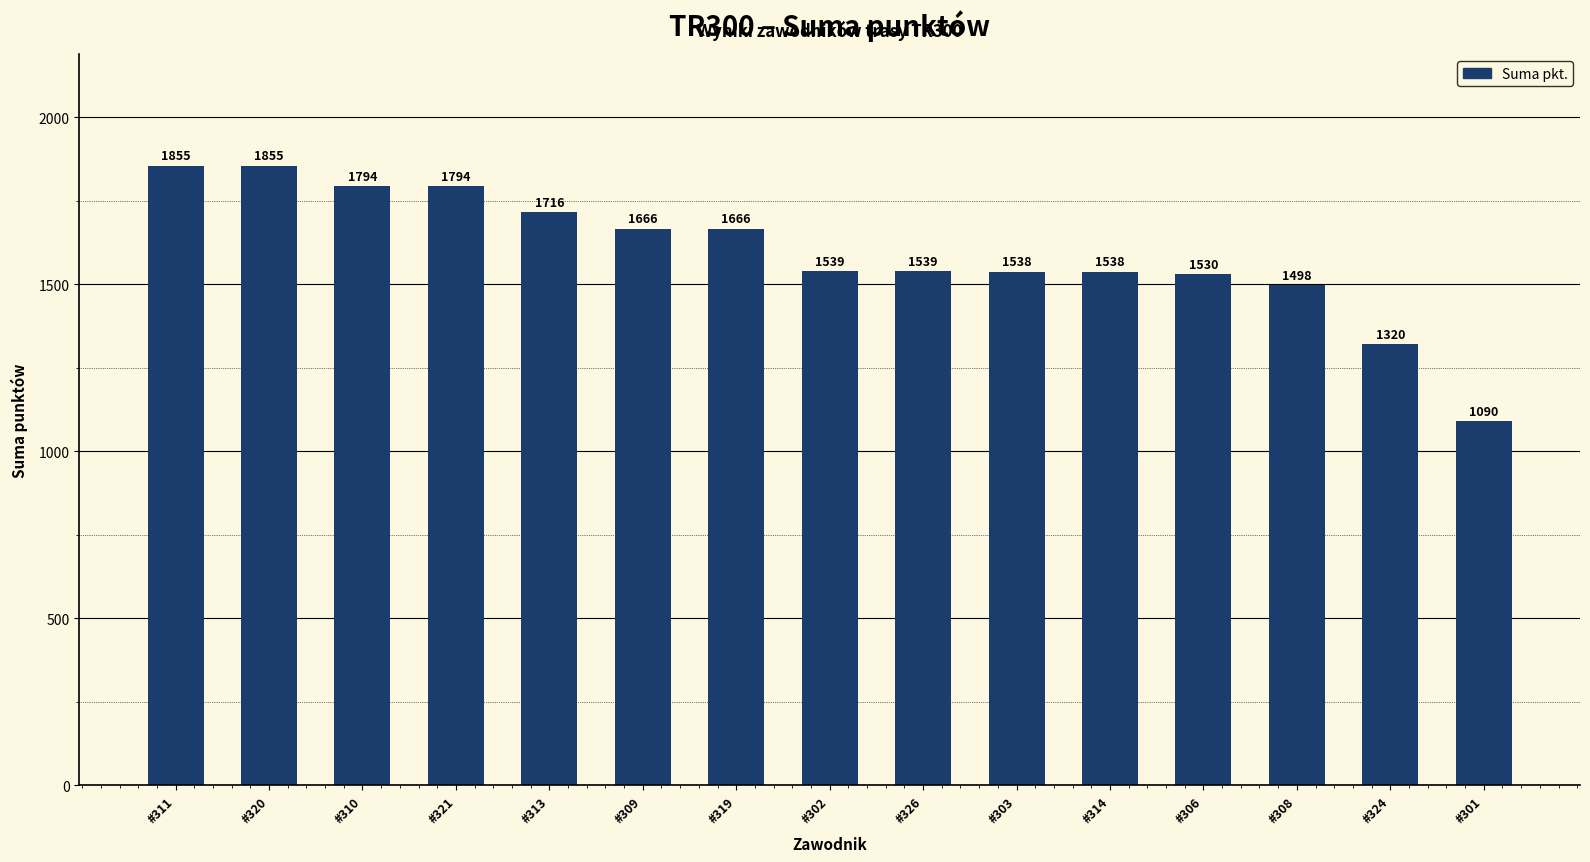

What is the maximum value shown in the chart?

1855